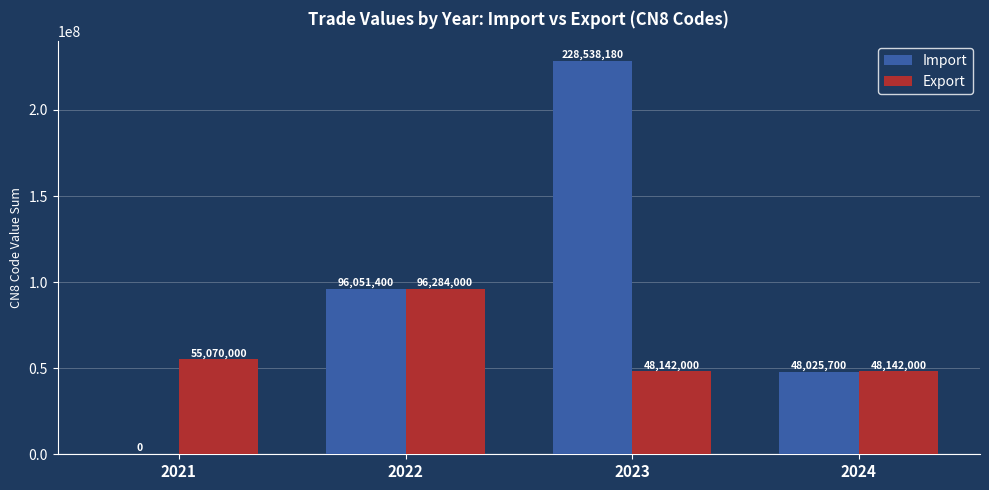

How many data points does each series have?

4